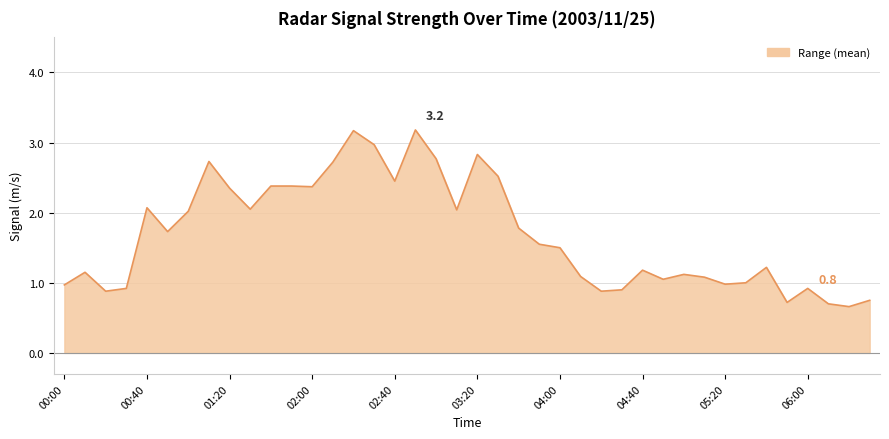

What is the maximum value shown in the chart?

3.2